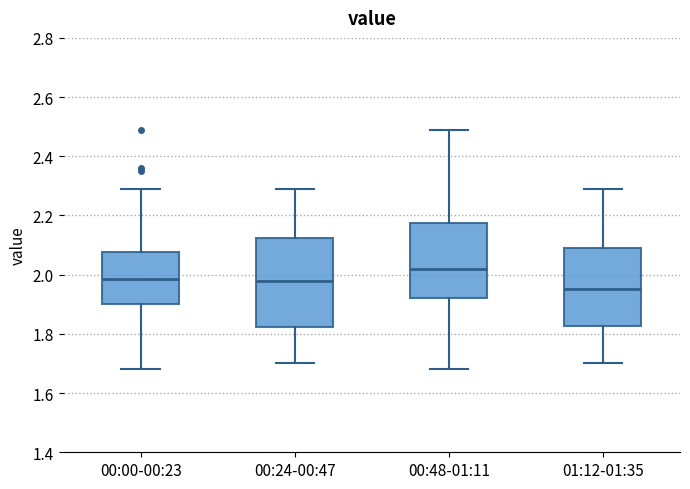

Comparing the boxes themselves (not the whiskers), which one is the tallest?

00:24-00:47